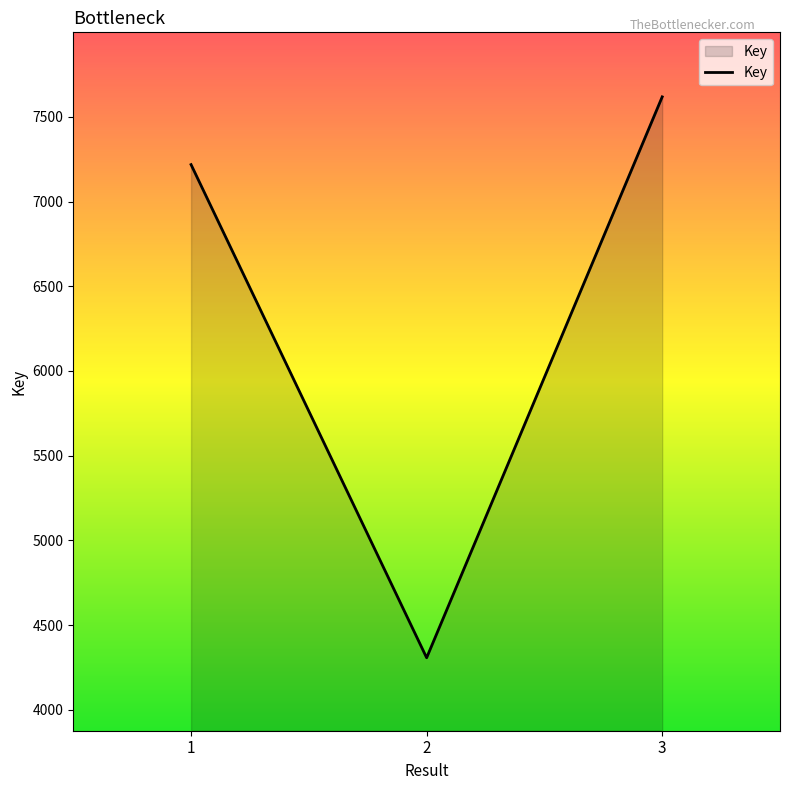

Reading right to left, list all the values displayed in this chart.

3=7618	2=4307	1=7218